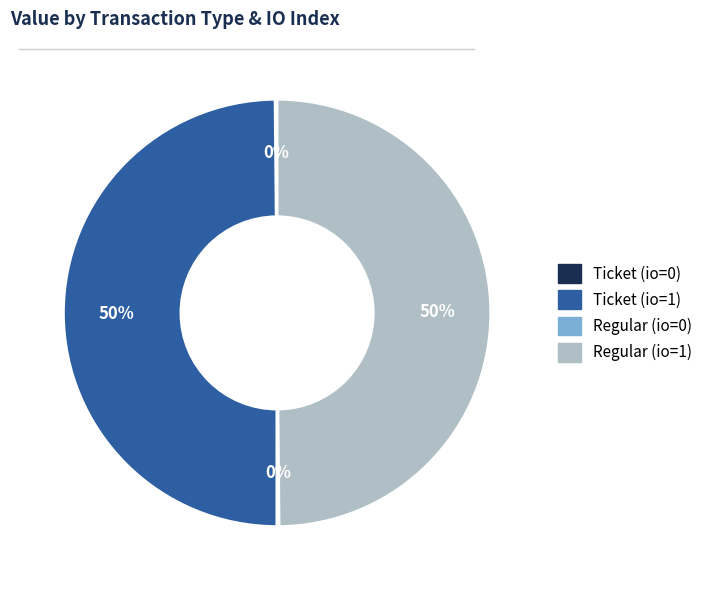

To the nearest percent, what is the combined percentage of Ticket (io=1) and Regular (io=1)?

100%